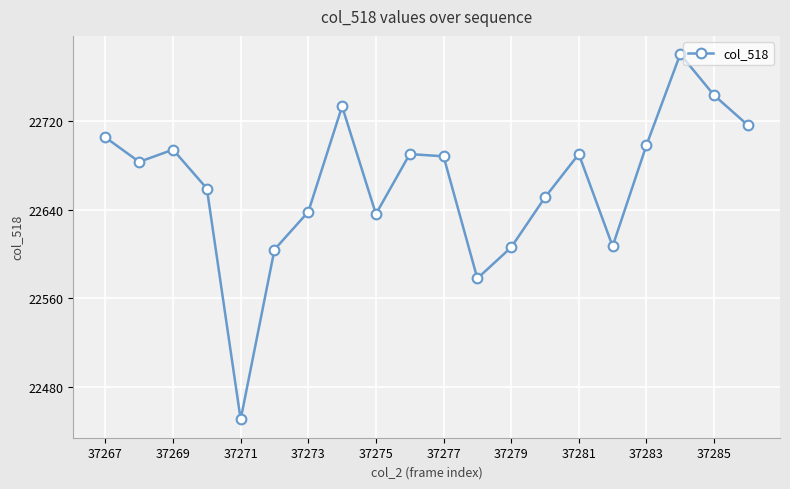

What is the greatest value displayed?

22780